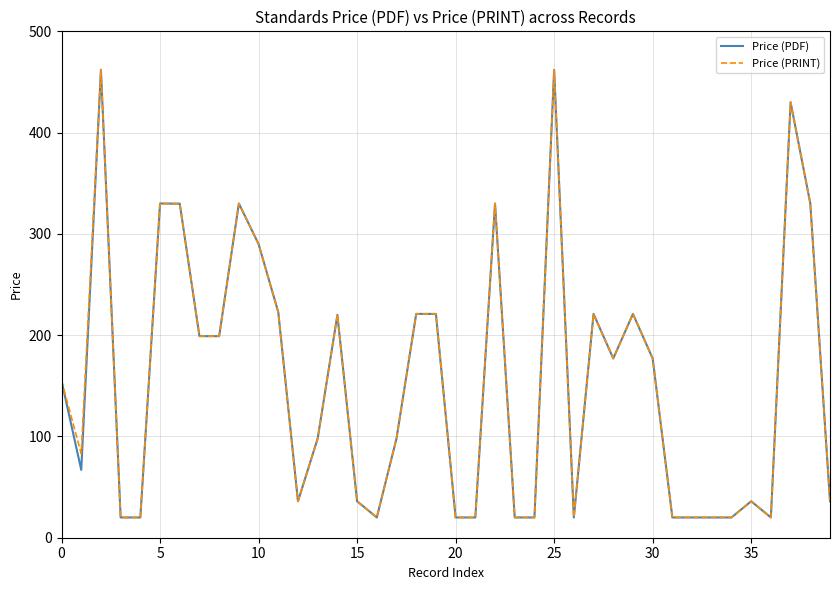

What is the smallest value displayed?

20.0